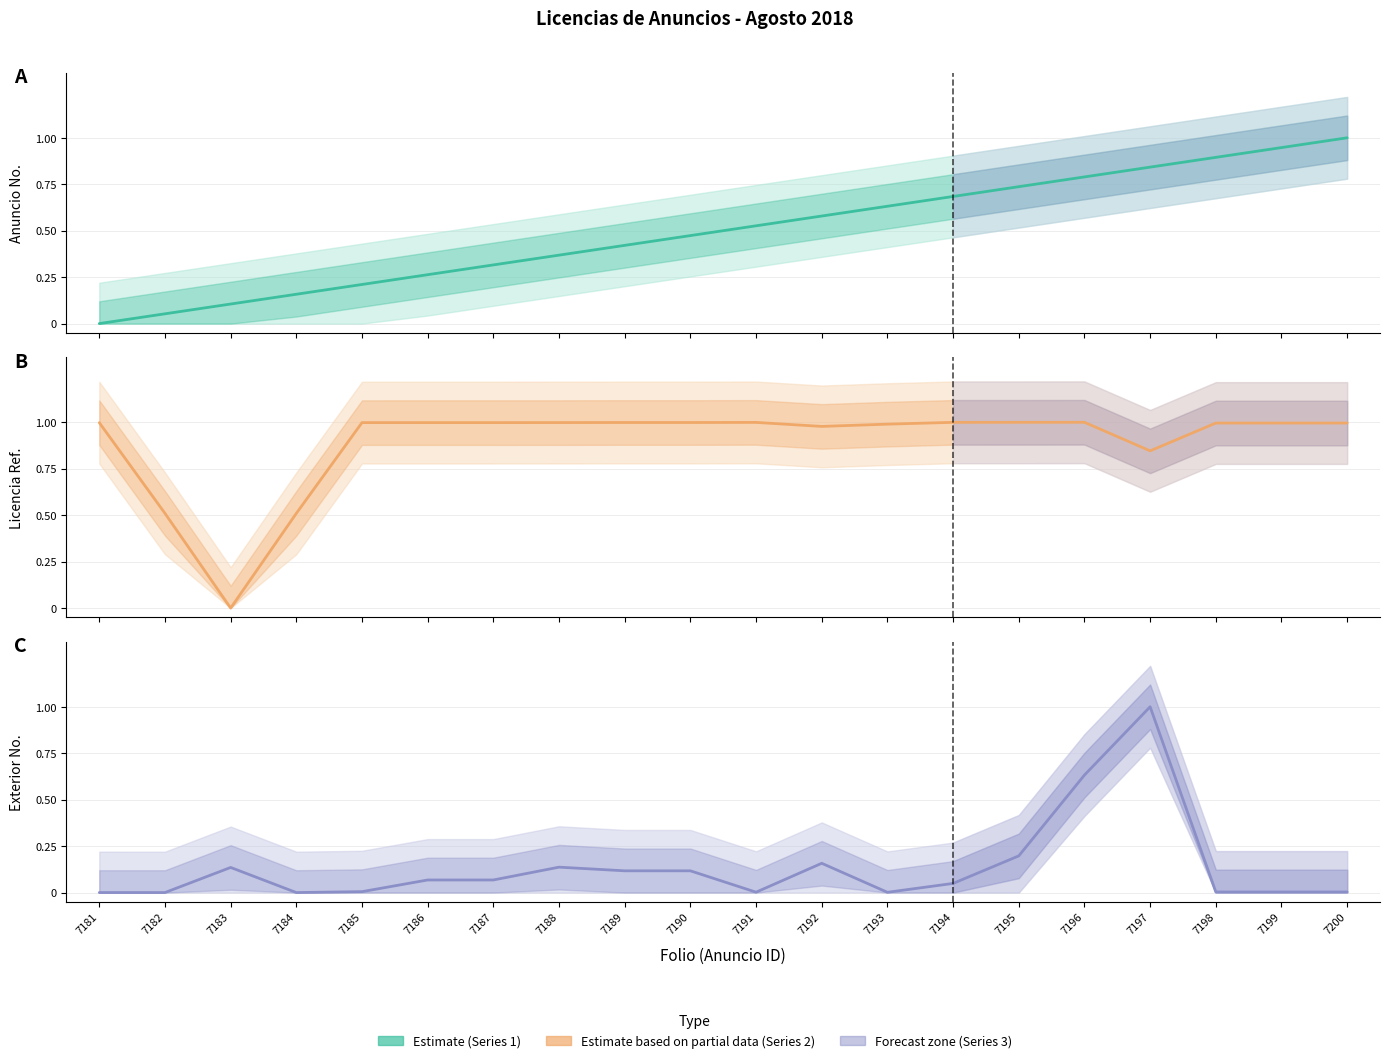

Is it true that Anuncio (col_2) equals 0.3 at 7186?

True